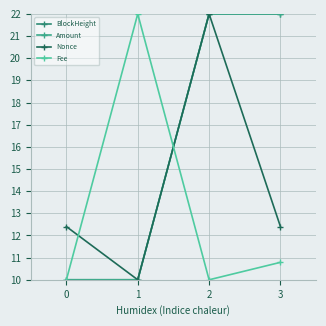

After their last crossing, which series has the higher values: Fee or BlockHeight?

BlockHeight